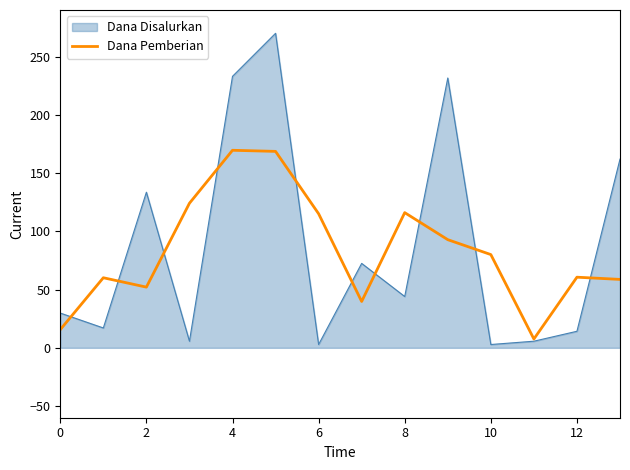

List the series in order of their peak value, highest first.

Dana Disalurkan, Dana Pemberian